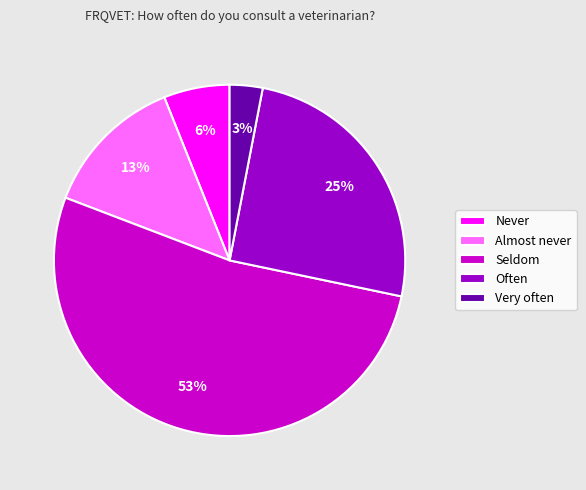

What is the smallest slice in the pie chart?

Very often